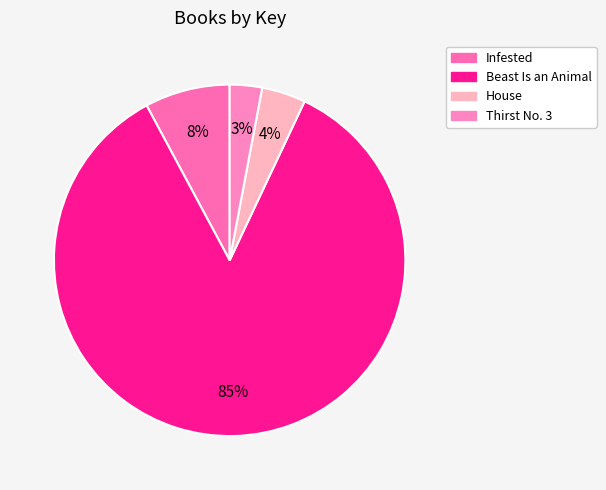

Which slice is the smallest?

Thirst No. 3